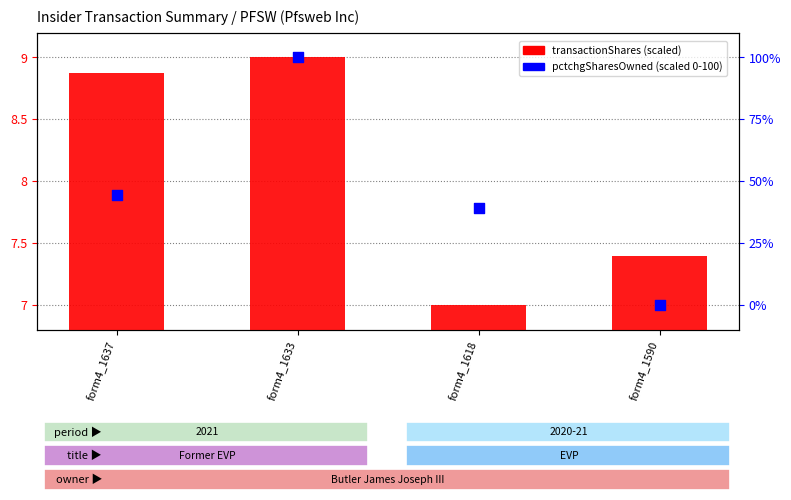

What is the total value across all series at form4_1637?

53.3